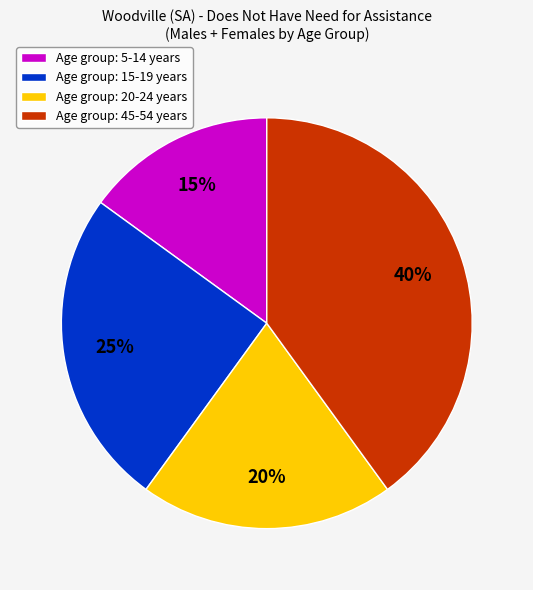

To the nearest percent, what is the difference between the largest and smallest slice percentages?

25%